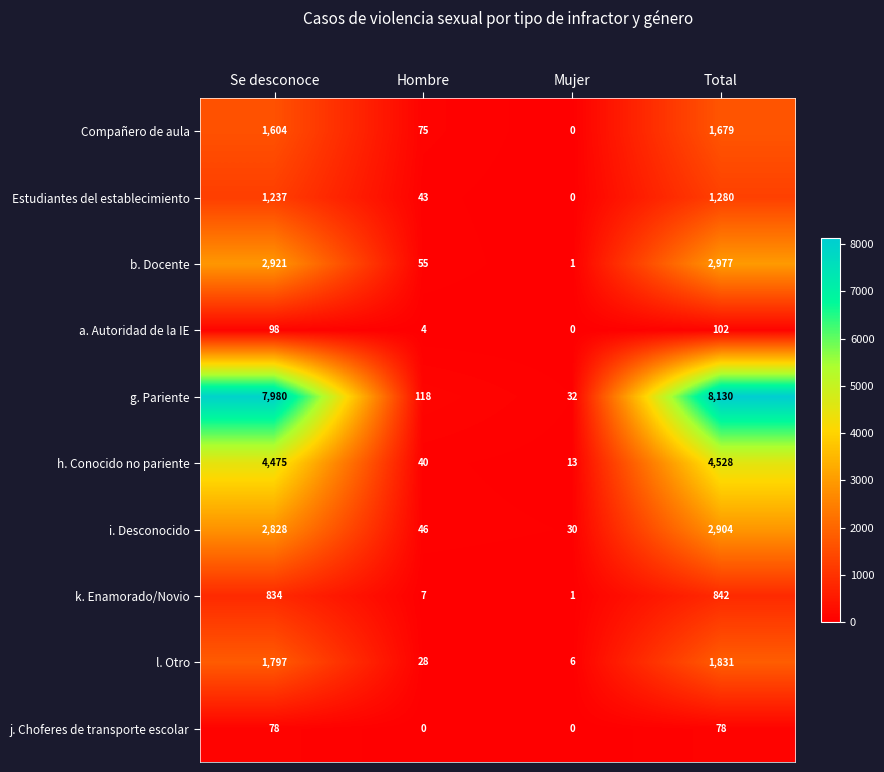

Rank the series by their maximum value, from highest to lowest.

g. Pariente, h. Conocido no pariente, b. Docente, i. Desconocido, l. Otro, Compañero de aula, Estudiantes del establecimiento, k. Enamorado/Novio, a. Autoridad de la IE, j. Choferes de transporte escolar